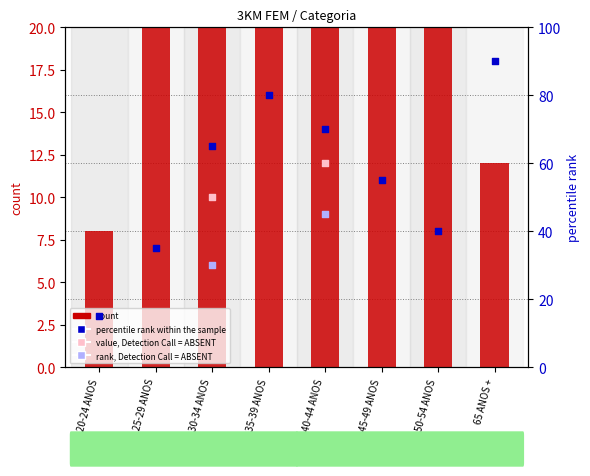

At which category is the sum across all series the highest?

35-39 ANOS